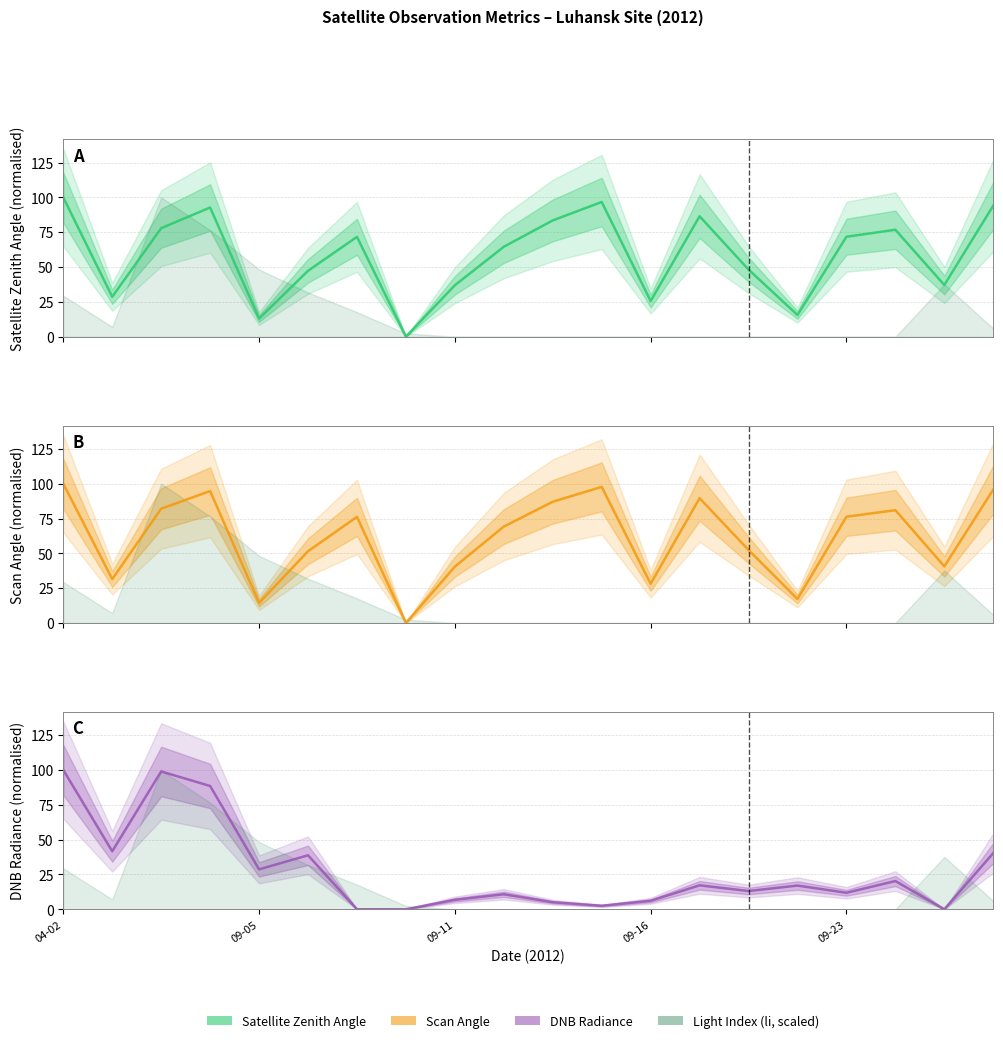

At which category is the sum across all series the highest?

04-02